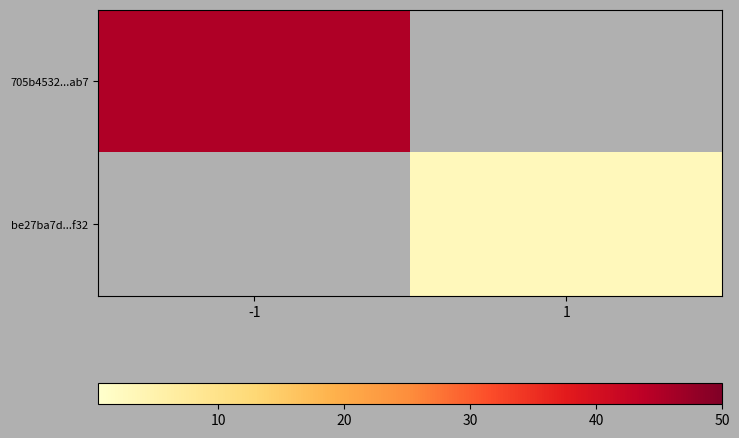

Rank the categories by be27ba7d...f32 value from lowest to highest.

-1, 1